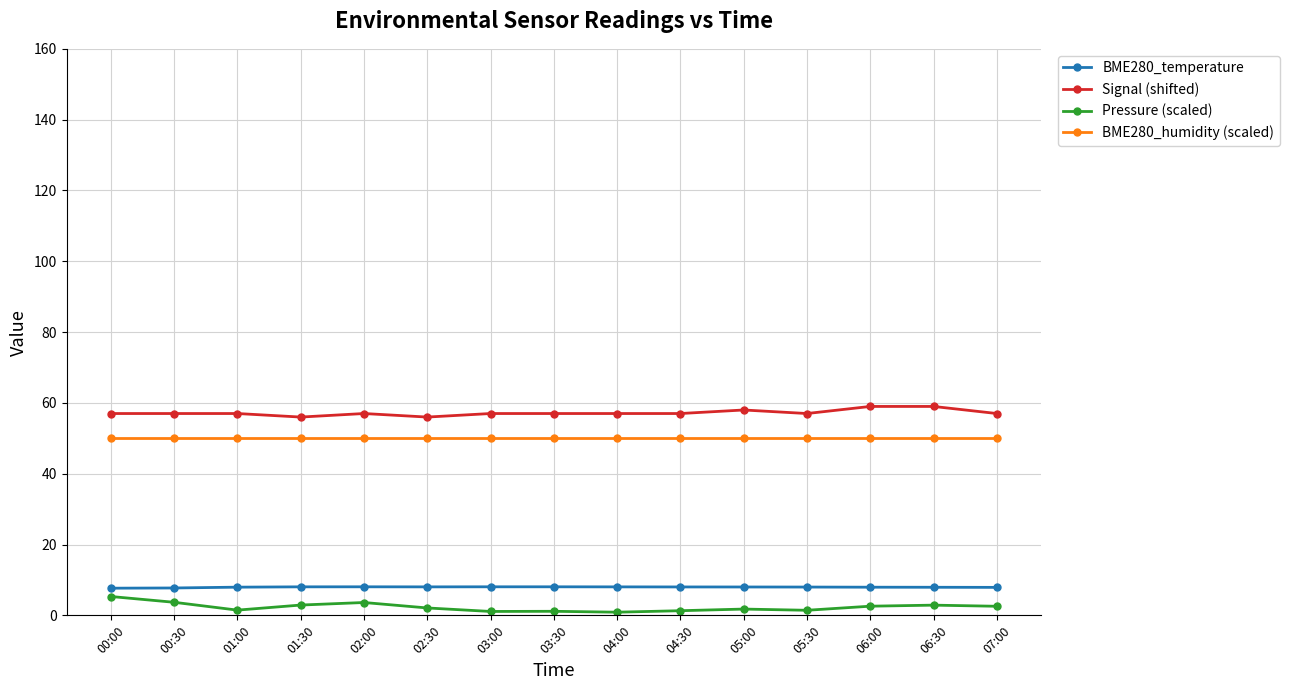

What is the maximum value for BME280_humidity (scaled)?

50.0